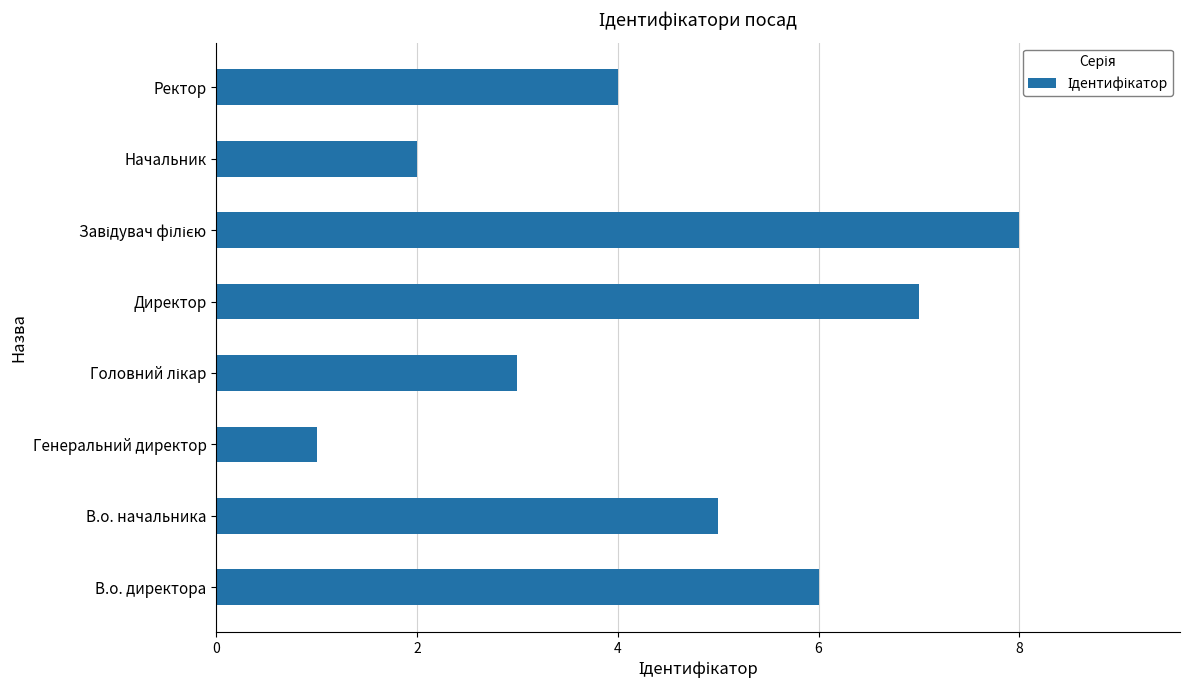

Are the bars horizontal?

Yes